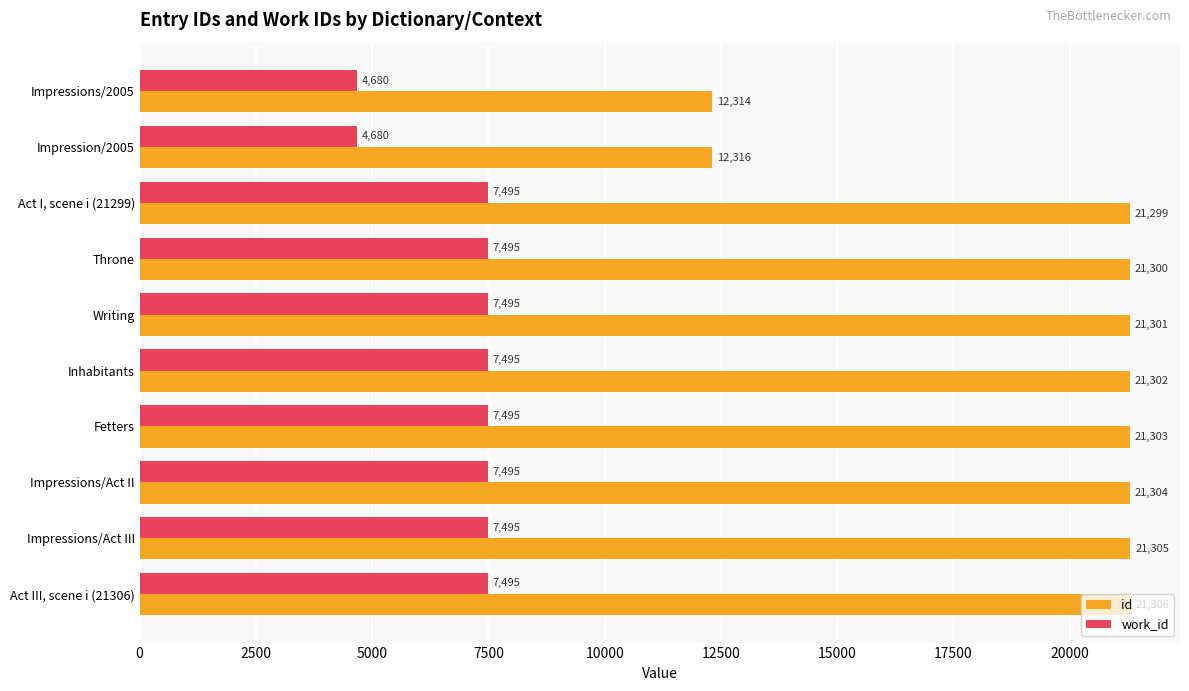

At which label does id reach its peak?

Act III, scene i (21306)